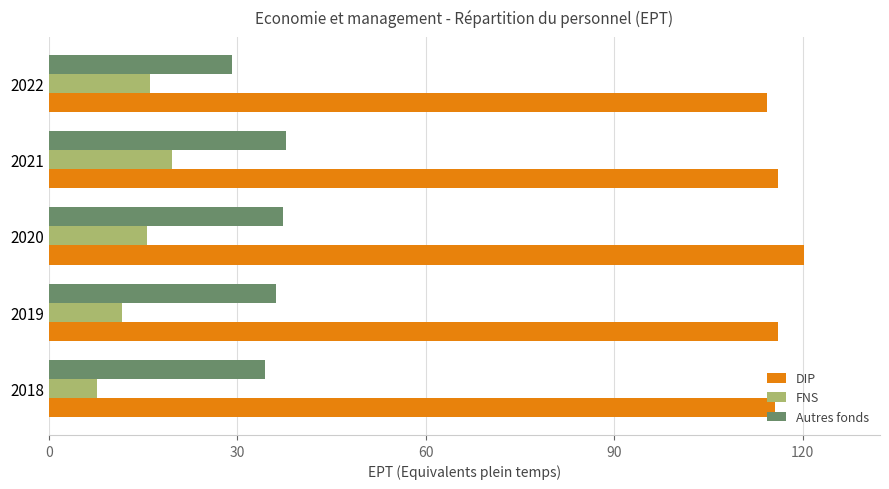

What is the sum of the DIP values at 2019 and 2020?

236.5